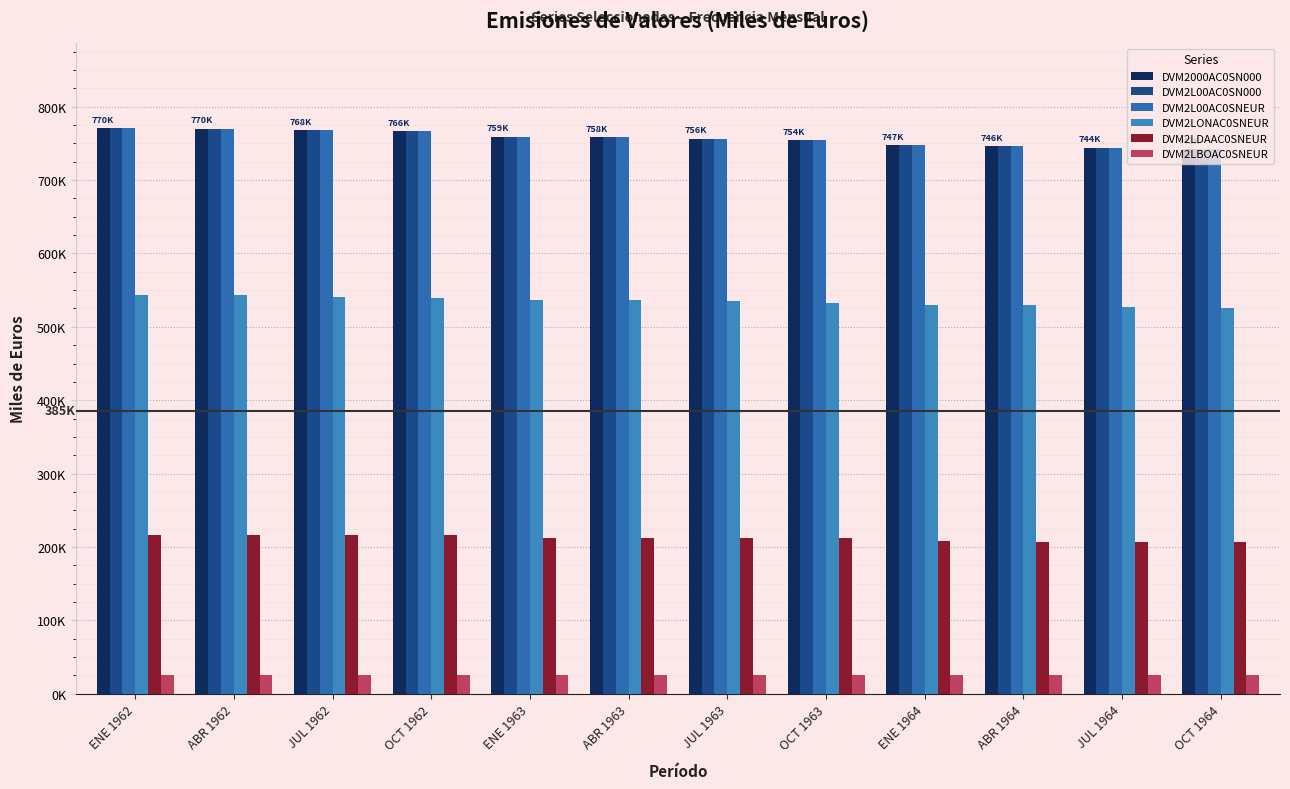

What is the difference between the highest and lowest values at JUL 1964?

719231